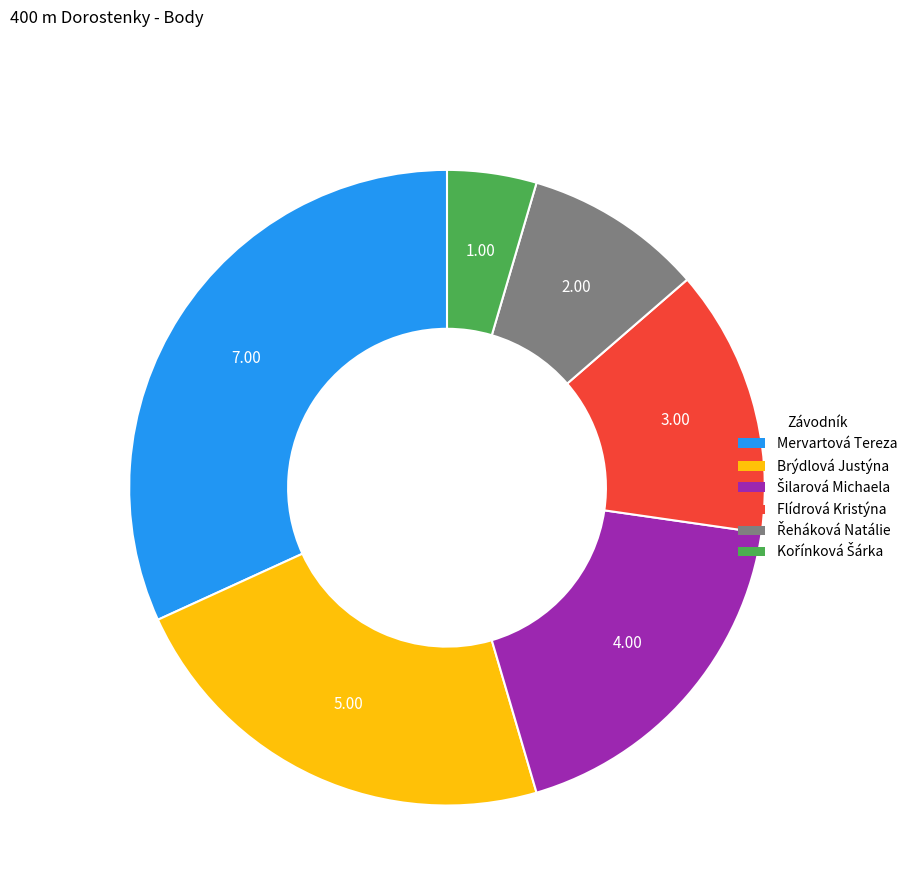

Count the number of slices in the pie.

6